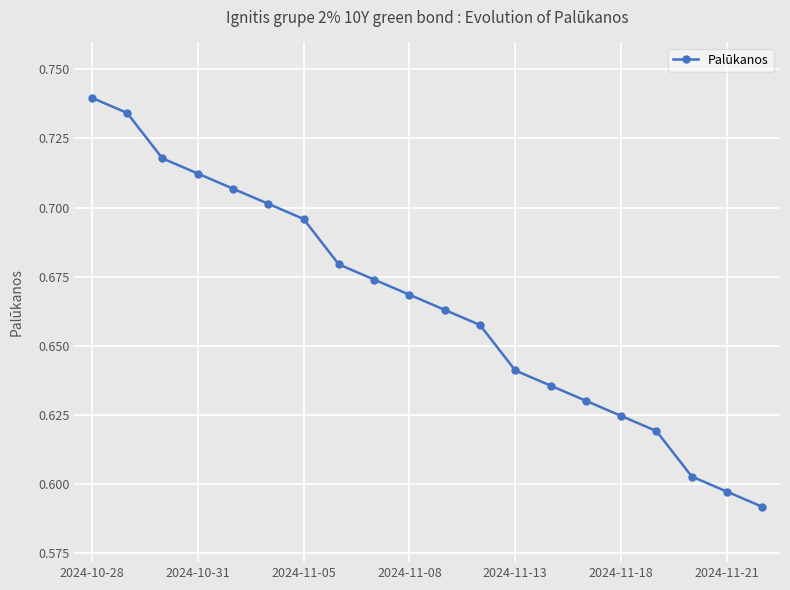

What is the sum of all values?

13.3